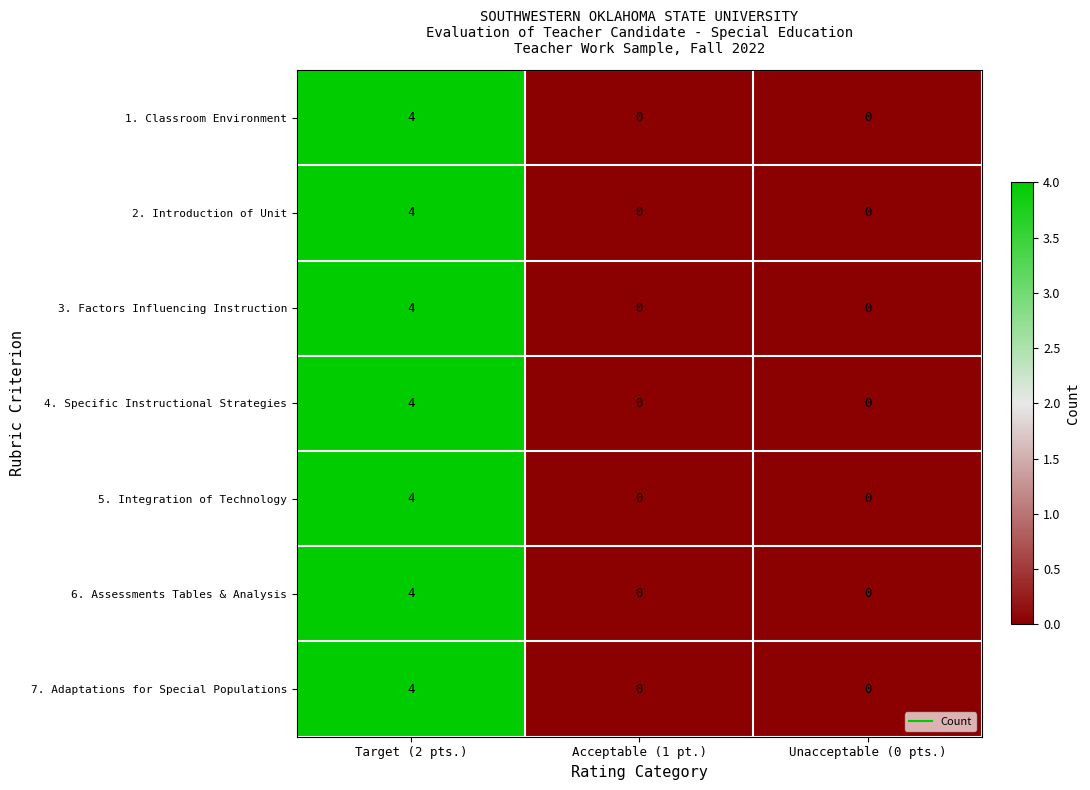

At which category does the chart reach its peak across all series?

Target (2 pts.)